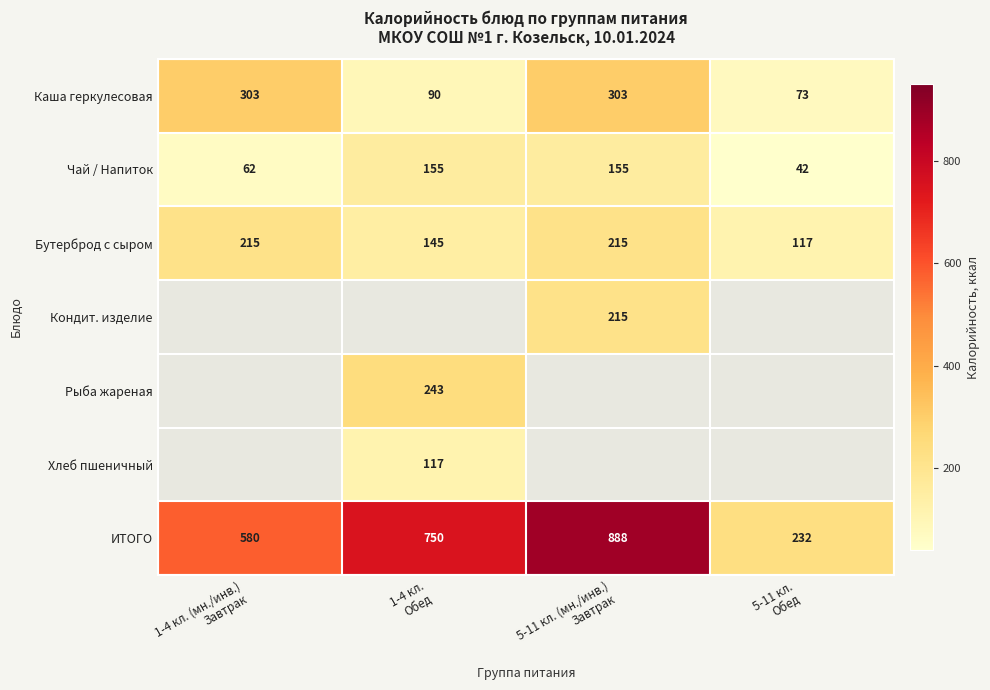

What is the difference between the maximum and minimum values in the Бутерброд с сыром series?

98